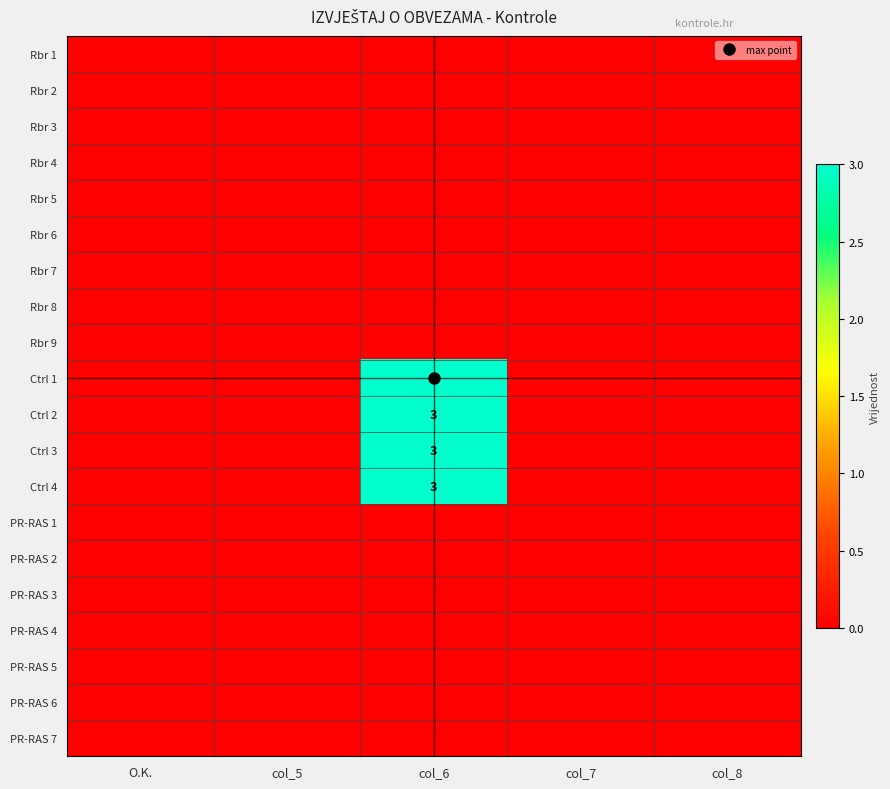

At which category does the chart reach its minimum across all series?

O.K.